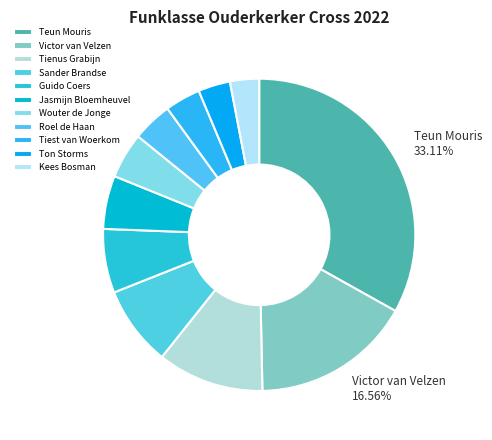

To the nearest percent, what is the difference between the Guido Coers and Wouter de Jonge slice percentages?

2%